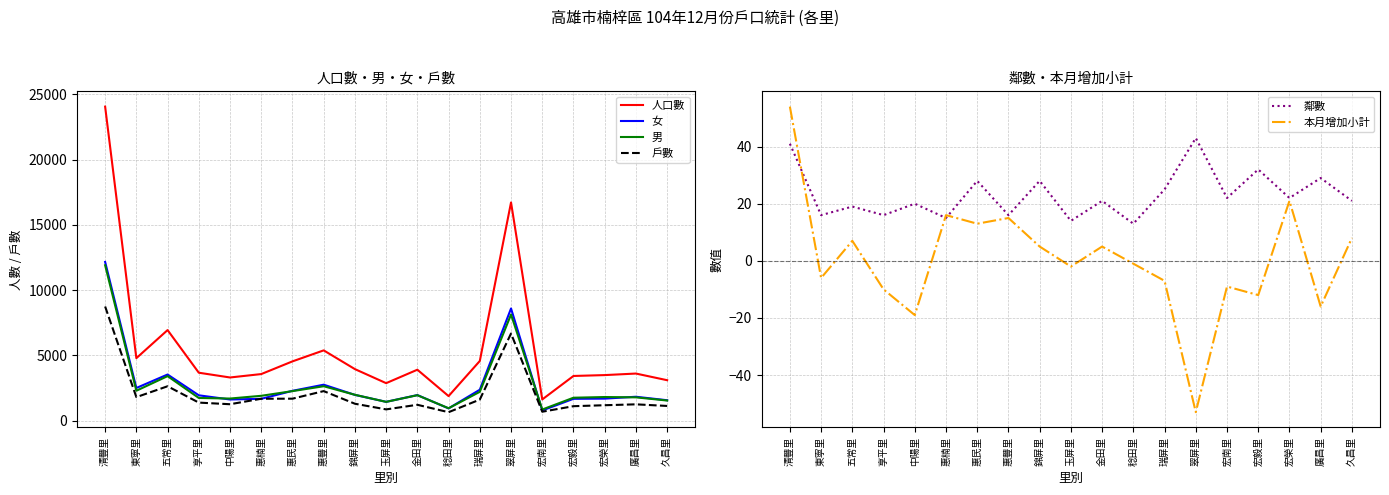

At which category is the sum across all series the highest?

清豐里